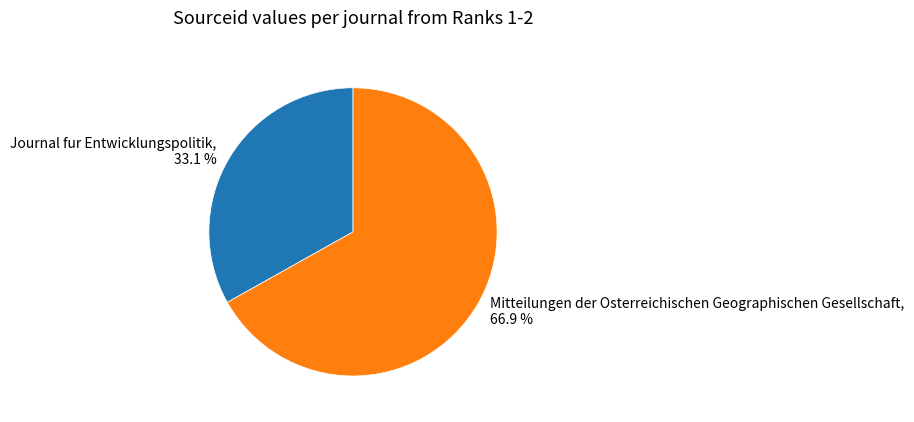

Is the sum of Journal fur Entwicklungspolitik and Mitteilungen der Osterreichischen Geographischen Gesellschaft greater than half?

Yes